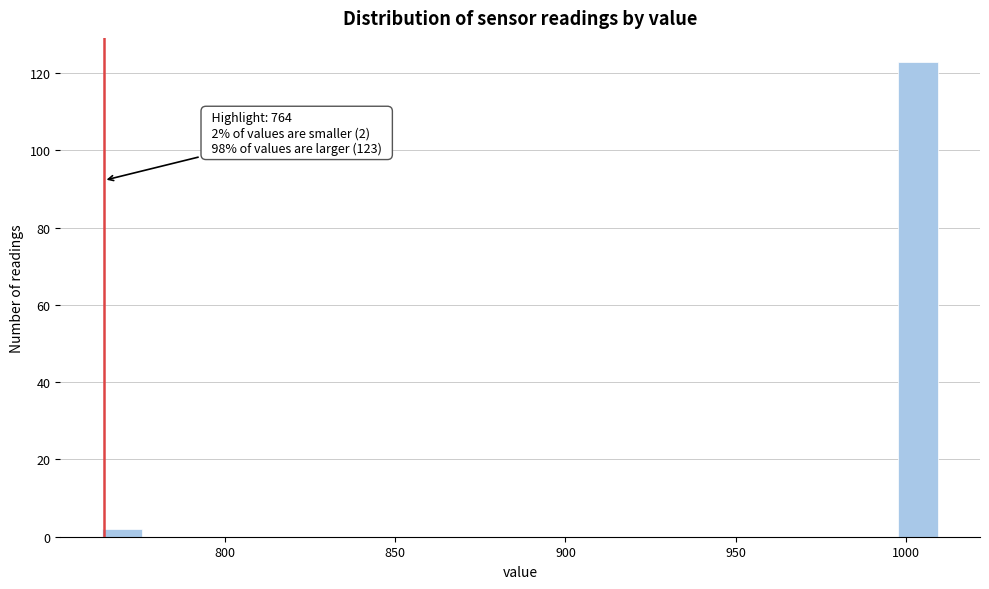

Read against the x-axis, roughly where is the centre of the tallest bar?

1005